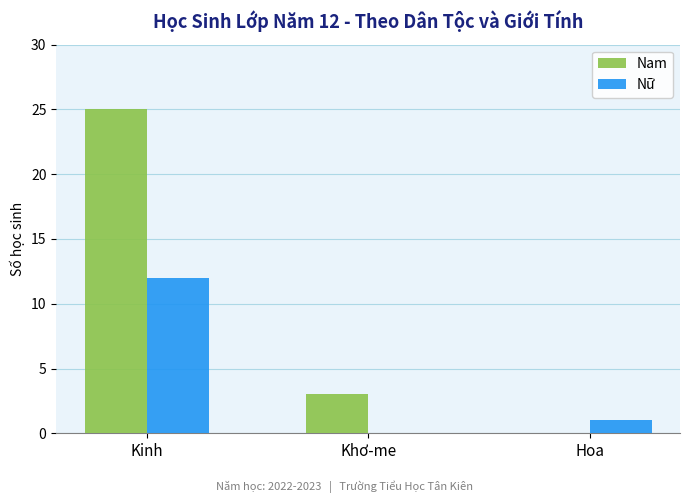

Does the chart contain stacked bars?

No